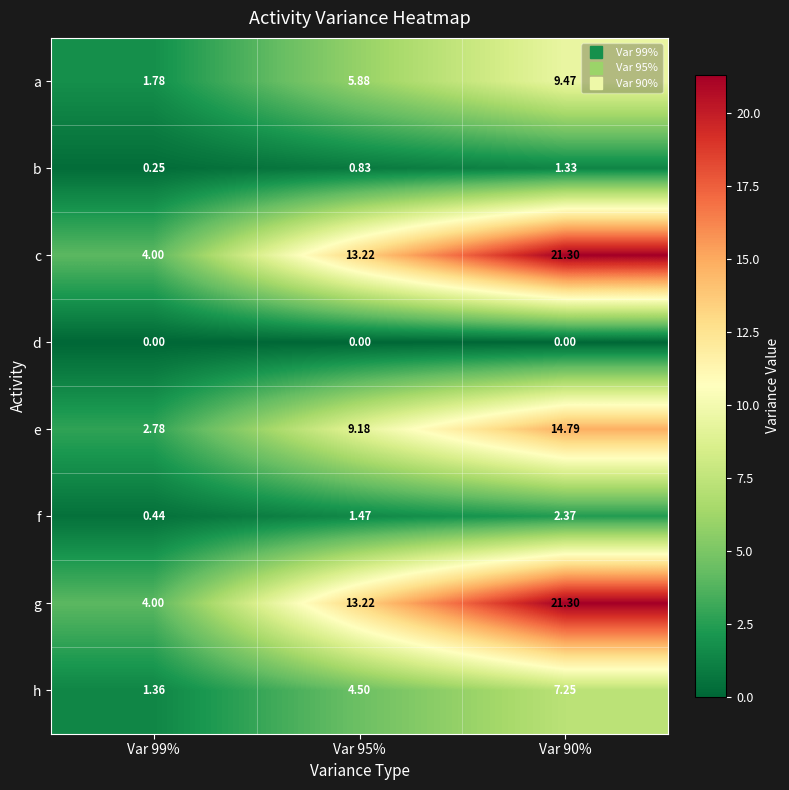

Is the value of a at Var 95% greater than the value of e at Var 99%?

Yes